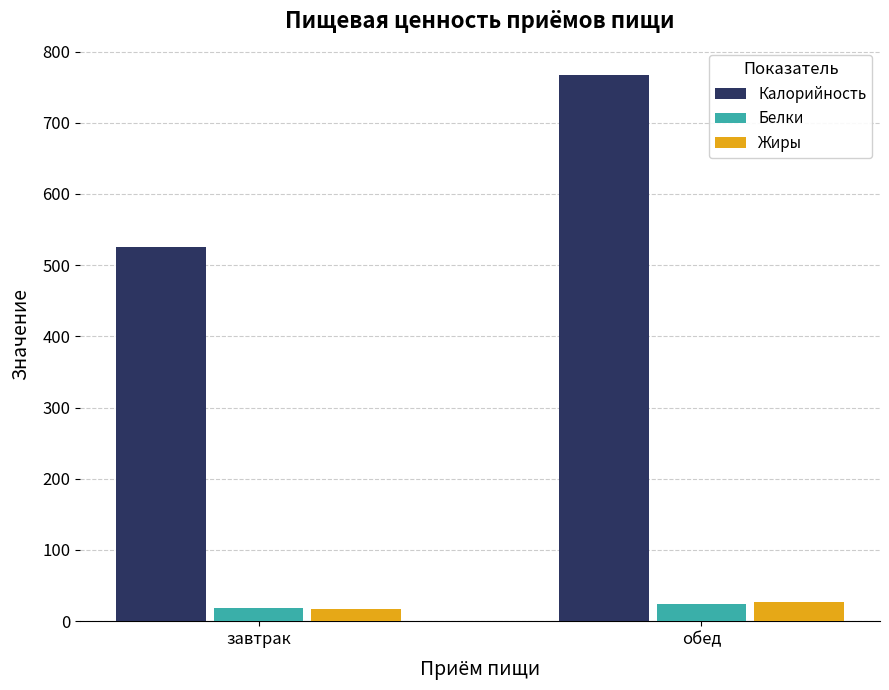

How many data points in Жиры are above 27?

1